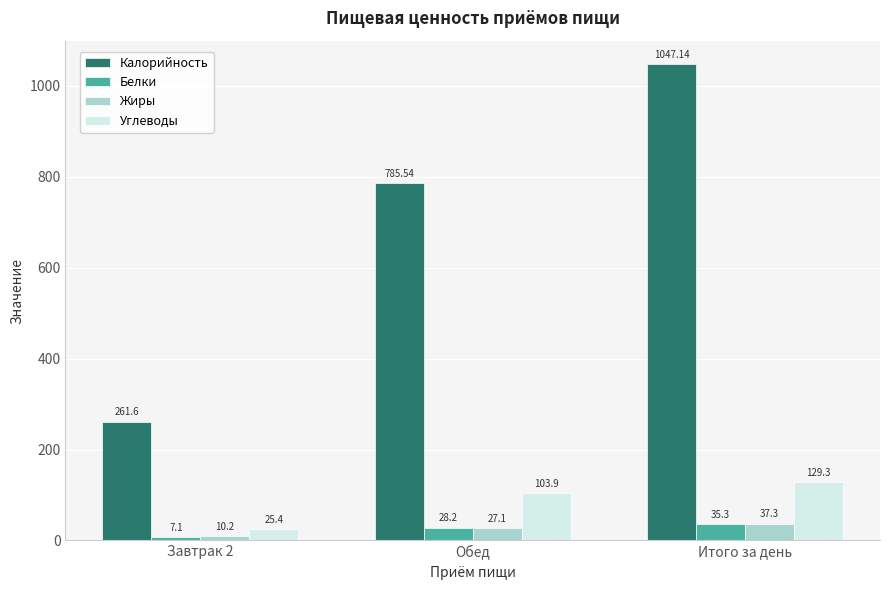

Is the value of Жиры at Завтрак 2 greater than the value of Белки at Обед?

No